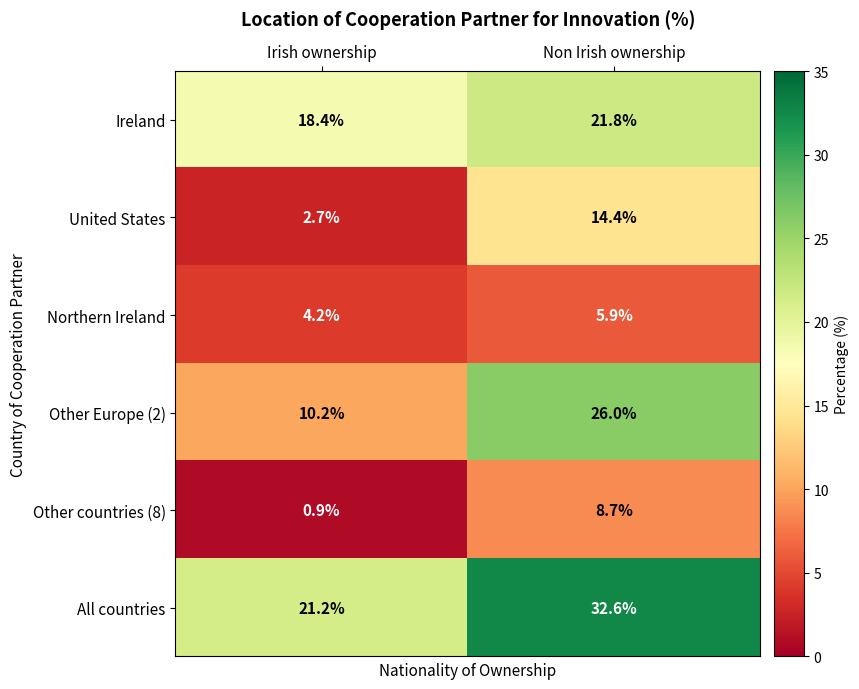

What is the sum of all Other countries (8) values?

9.6